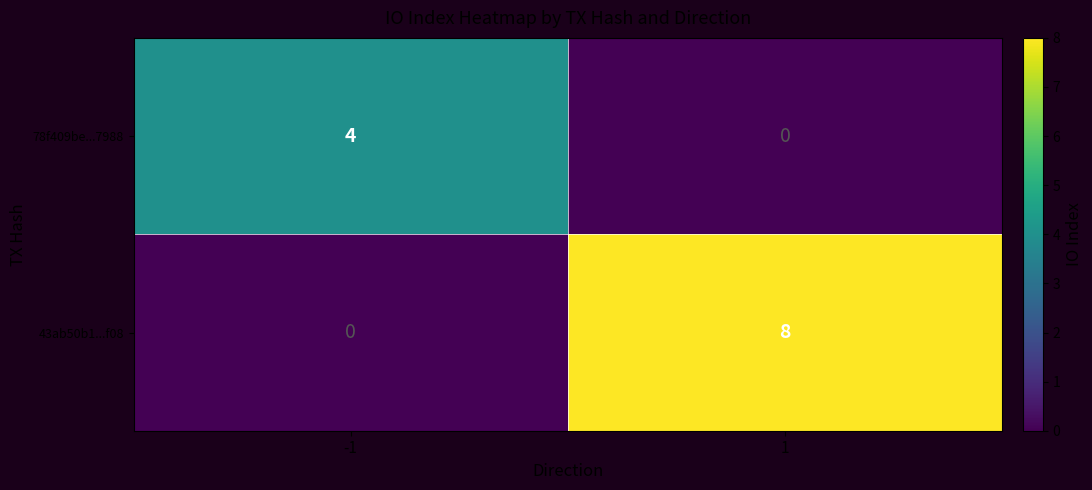

Rank the series by their average value, from highest to lowest.

43ab50b1...f08, 78f409be...7988